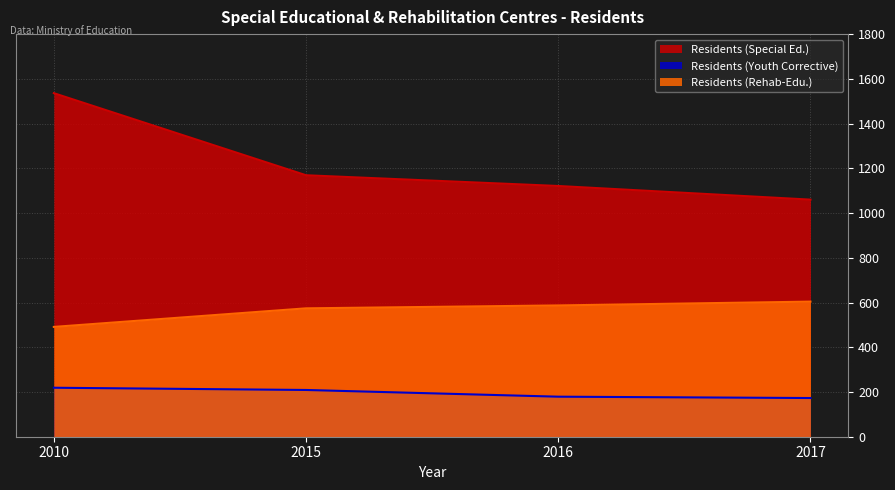

What are all the series names shown in the legend?

Residents (Special Ed.), Residents (Youth Corrective), Residents (Rehab-Edu.)